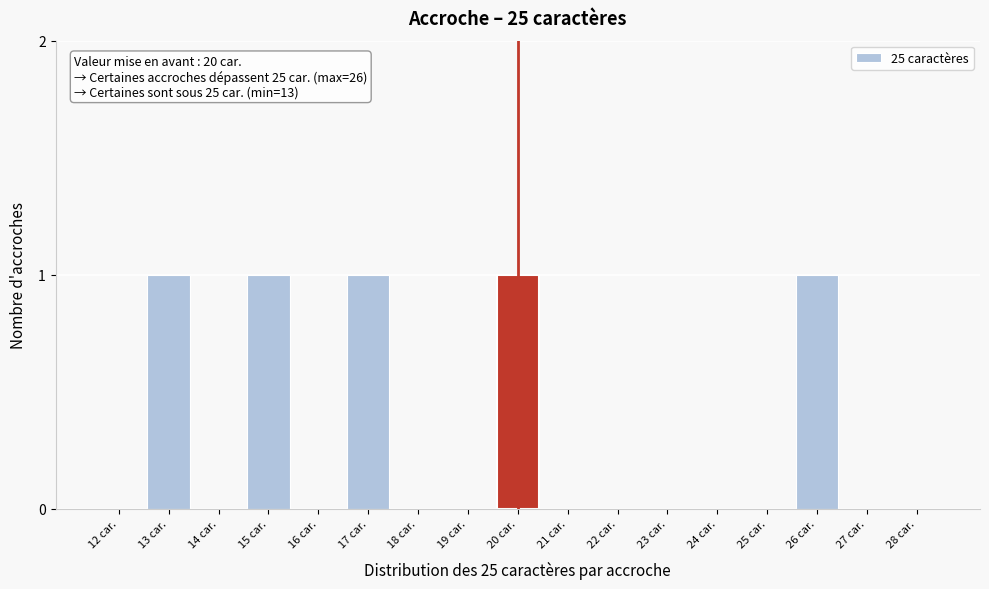

Reading left to right, what are all the values shown in this chart?

12 car.=0	13 car.=1	14 car.=0	15 car.=1	16 car.=0	17 car.=1	18 car.=0	19 car.=0	20 car.=1	21 car.=0	22 car.=0	23 car.=0	24 car.=0	25 car.=0	26 car.=1	27 car.=0	28 car.=0